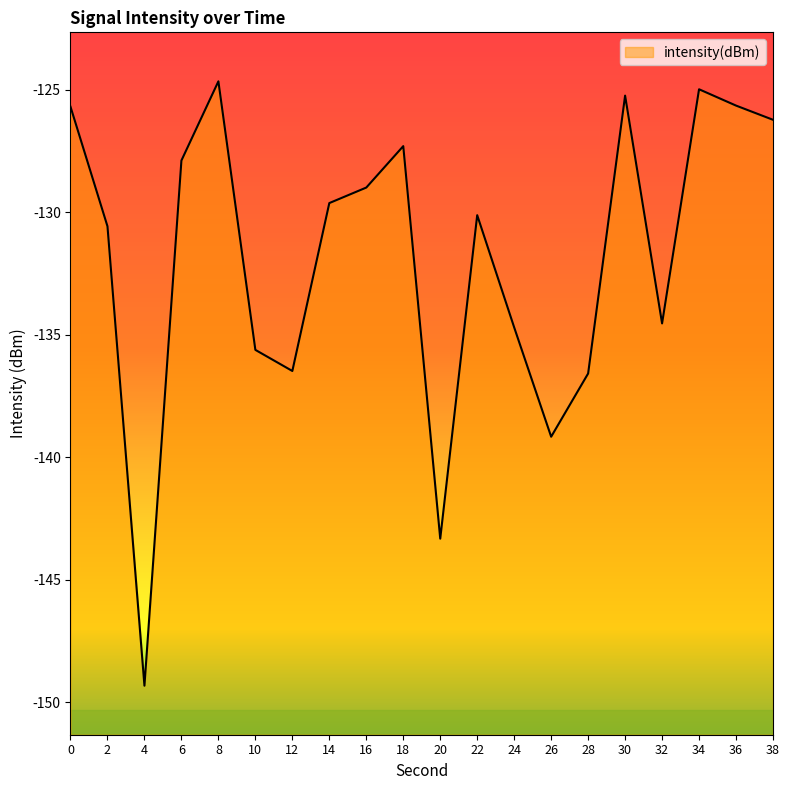

What is the maximum value shown in the chart?

-124.7